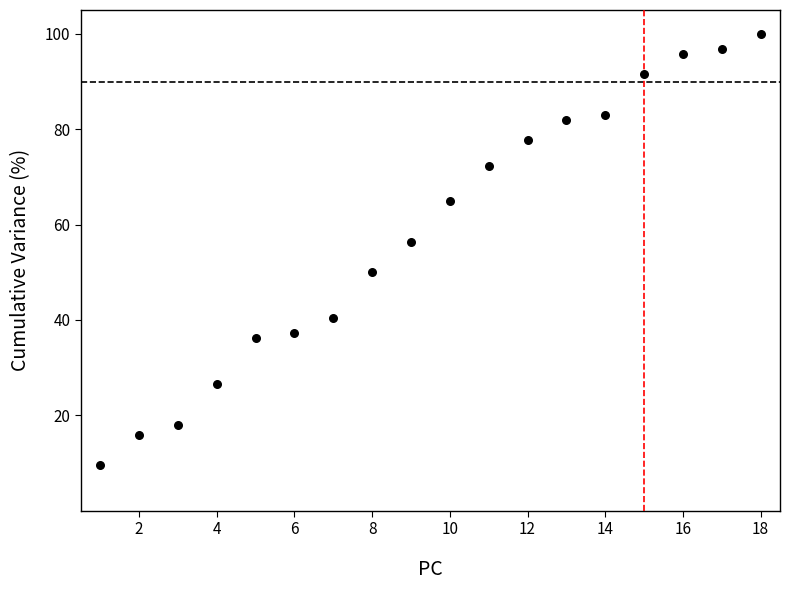

What is the range of Y values (max minus min)?

90.4